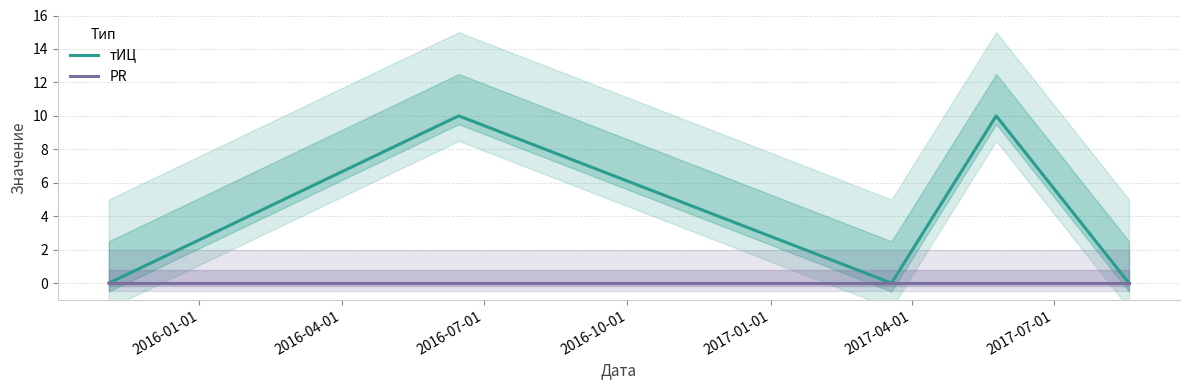

Which label corresponds to the smallest value in the chart?

2016-01-01